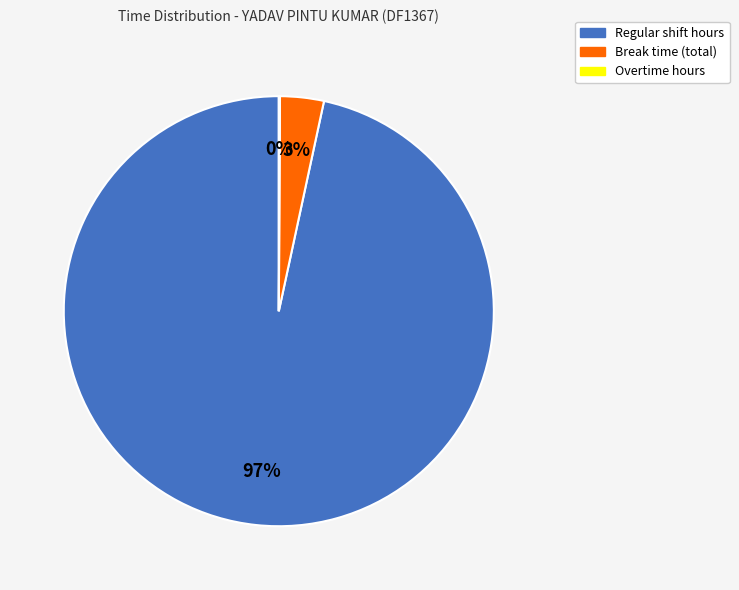

To the nearest percent, what is the difference between the largest and smallest slice percentages?

97%